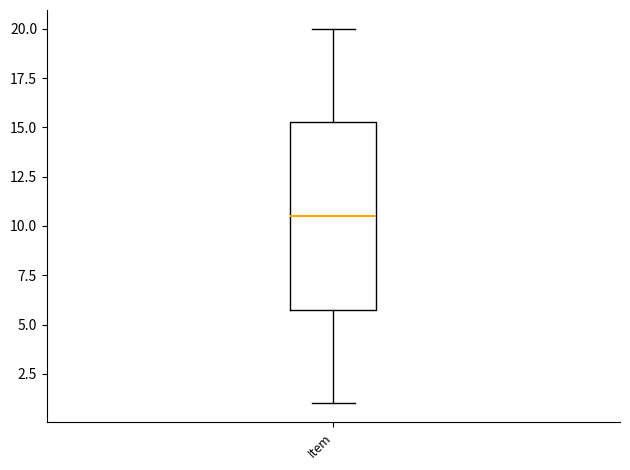

Where is the lower edge of the box for Item on the y-axis? The values are not printed on the chart, so give them approximately, as read against the axis.

6.0